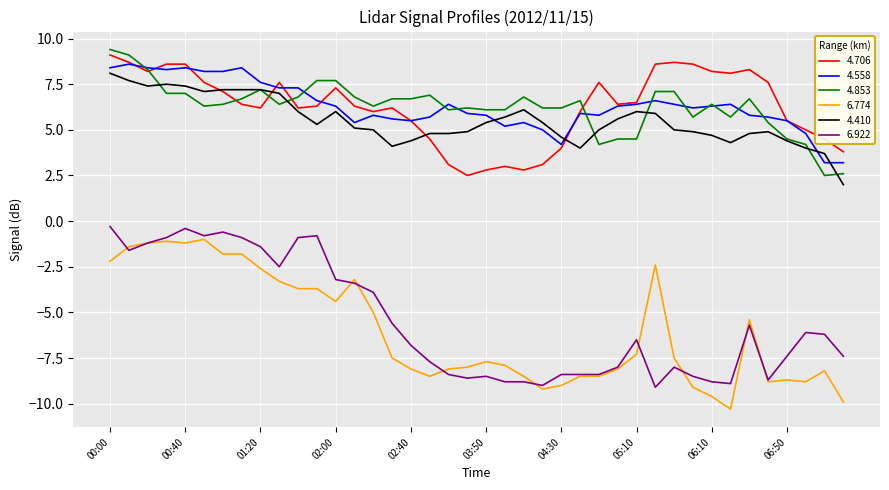

How many values in the 4.558 series are below 6?

19